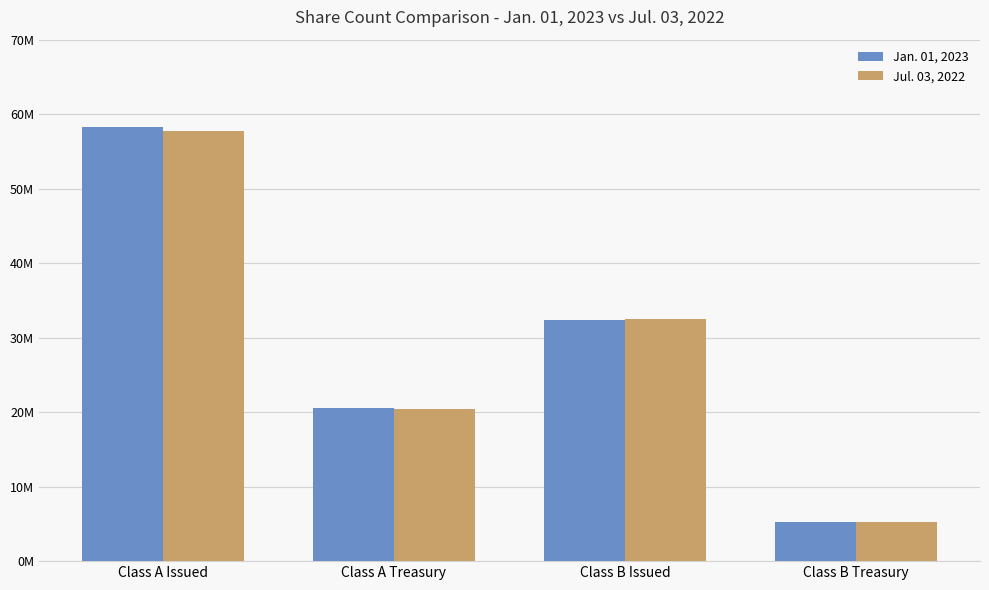

What position from the left is Class B Issued?

3